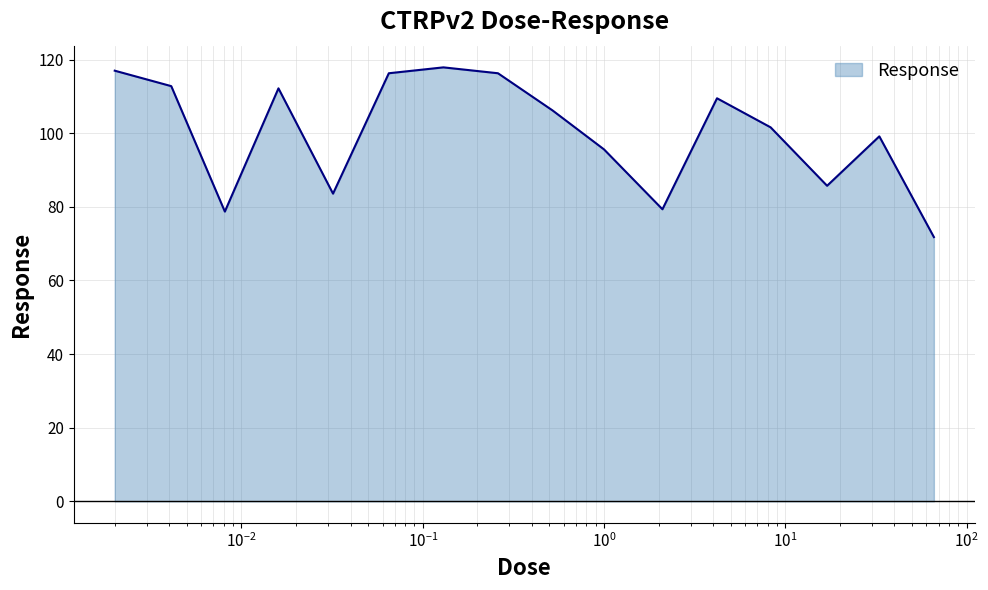

What is the smallest value displayed?

71.8